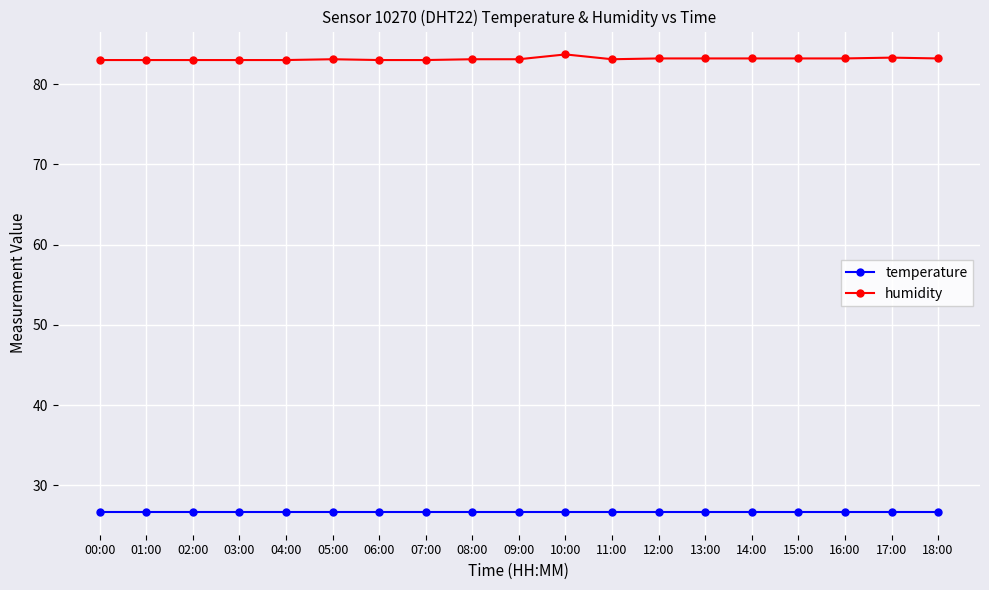

What position from the left is 08:00?

9